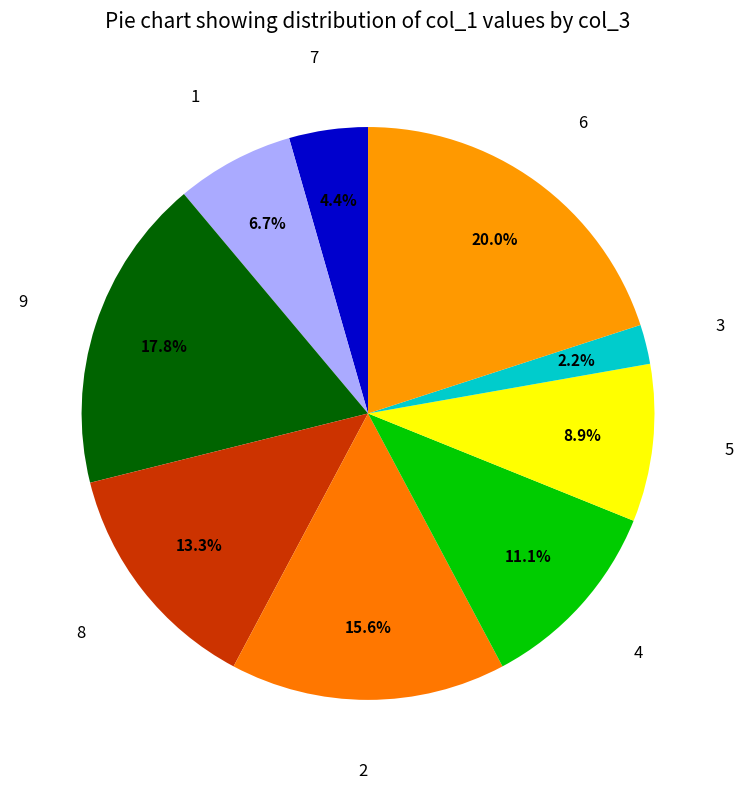

Count the number of slices in the pie.

9